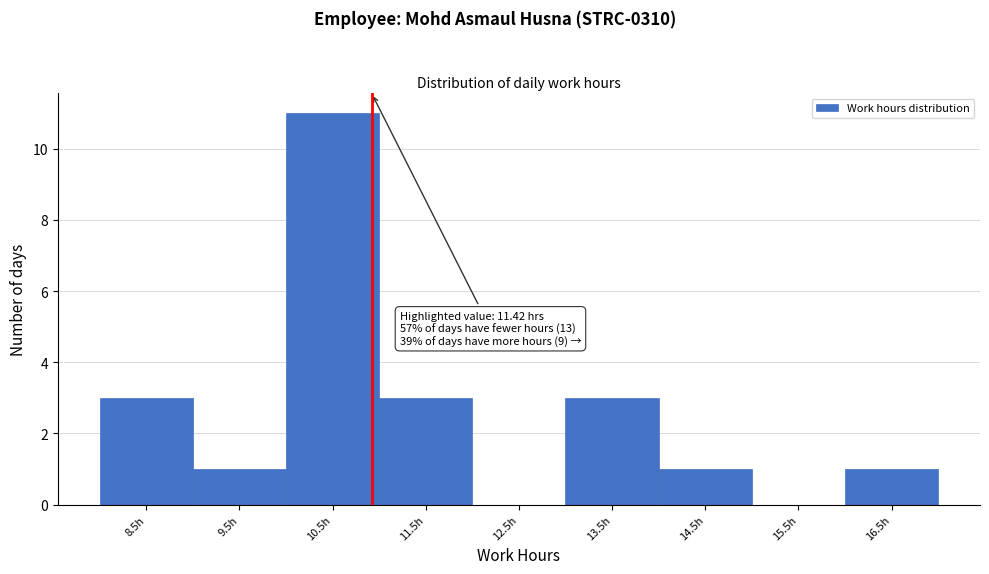

Reading left to right, list all the values displayed in this chart.

8.5h=3	9.5h=1	10.5h=11	11.5h=3	12.5h=0	13.5h=3	14.5h=1	15.5h=0	16.5h=1